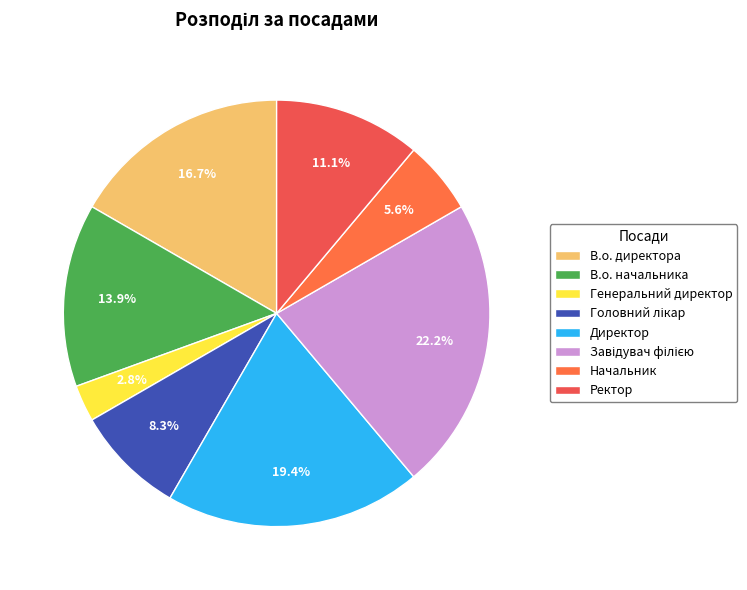

How many segments does this pie chart have?

8